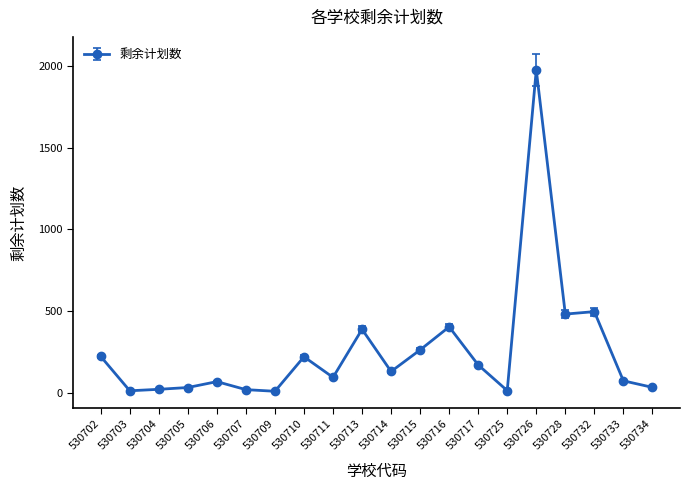

Is it true that the value at 530732 is 497?

True